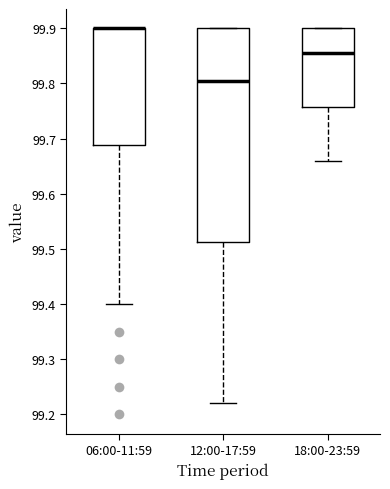

Comparing the boxes themselves (not the whiskers), which one is the tallest?

12:00-17:59